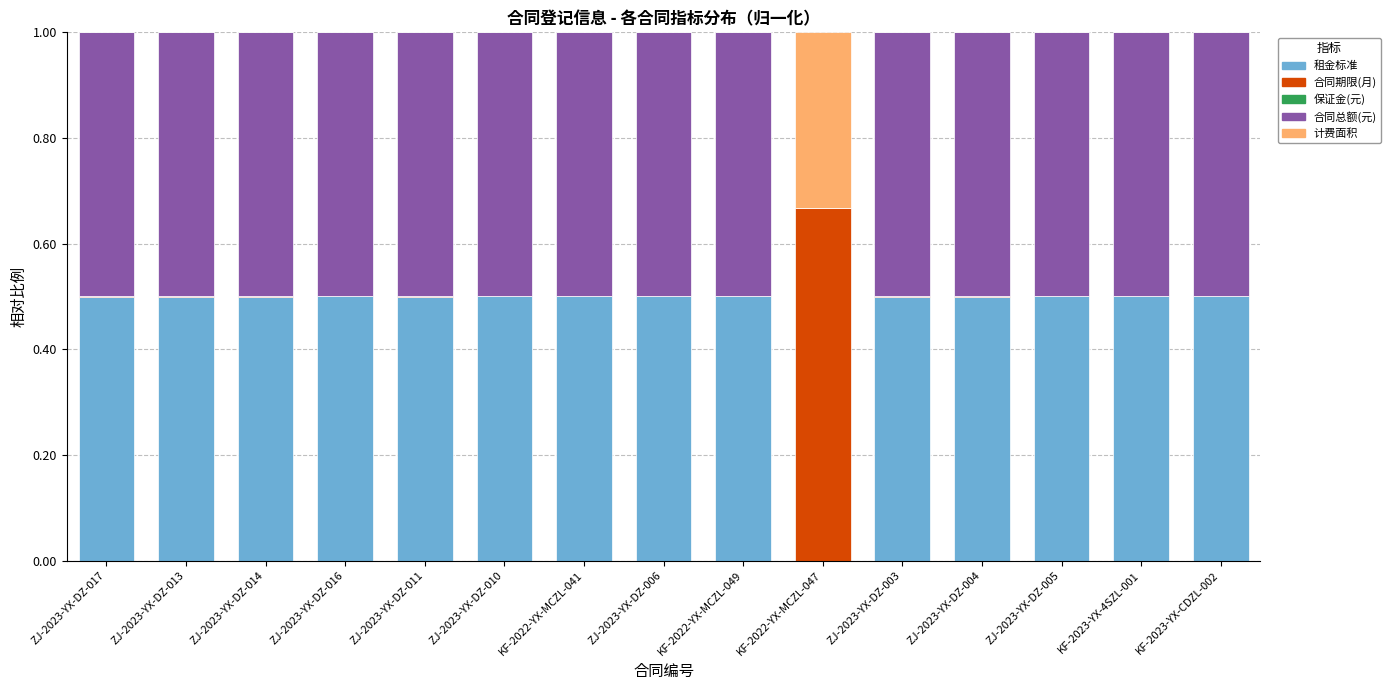

The value of 租金标准 at ZJ-2023-YX-DZ-005 is 0.2. True or false?

False